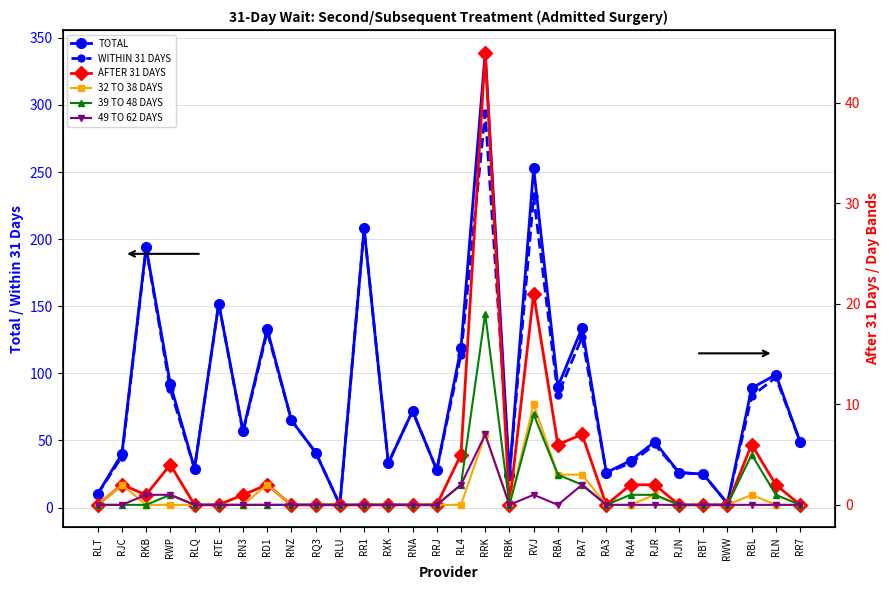

True or false: WITHIN 31 DAYS and TOTAL cross at least once.

False